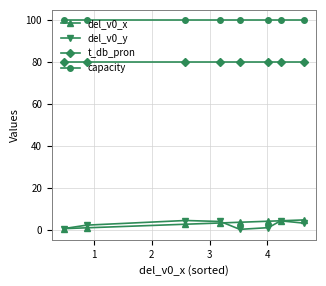

What is the value of the capacity point at the 5th from the left?

100.0